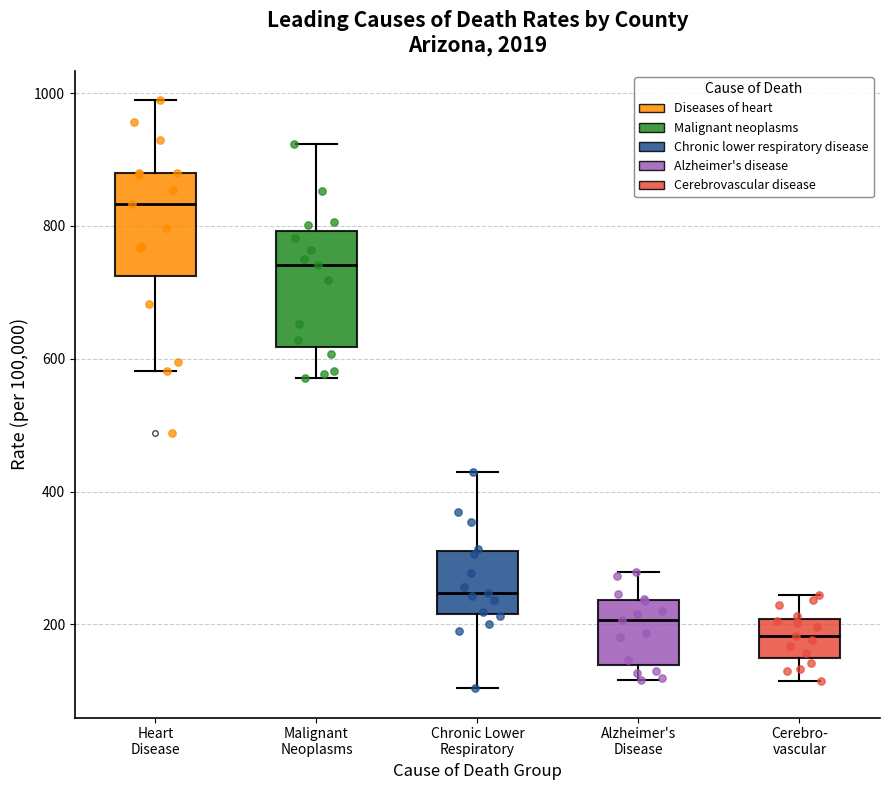

Where is the lower edge of the box for Malignant Neoplasms on the y-axis? The values are not printed on the chart, so give them approximately, as read against the axis.

620